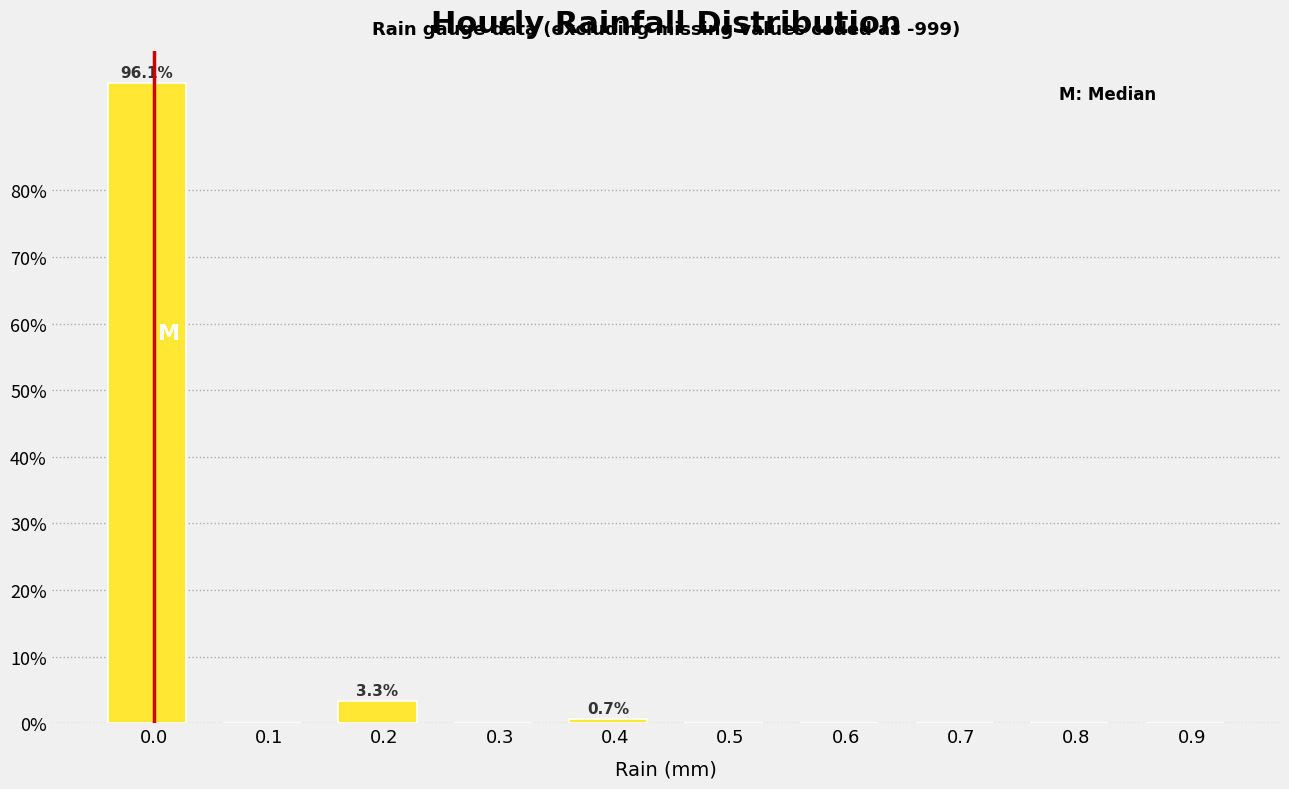

Reading left to right, list all the values displayed in this chart.

0.0=96.1	0.1=0.0	0.2=3.3	0.3=0.0	0.4=0.7	0.5=0.0	0.6=0.0	0.7=0.0	0.8=0.0	0.9=0.0